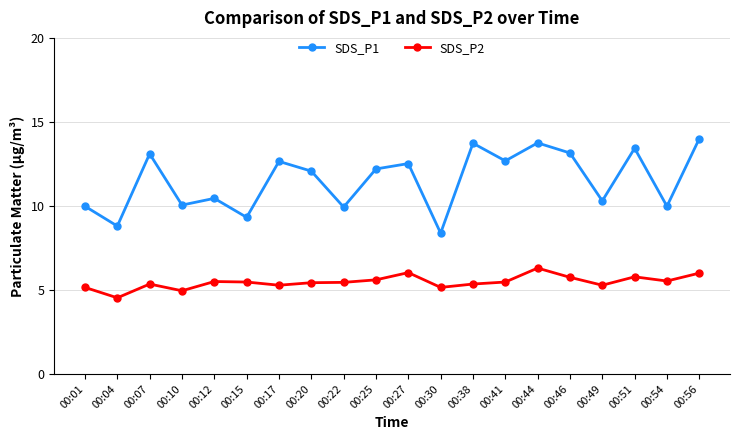

At 00:30, list the series in order from largest to smallest.

SDS_P1, SDS_P2